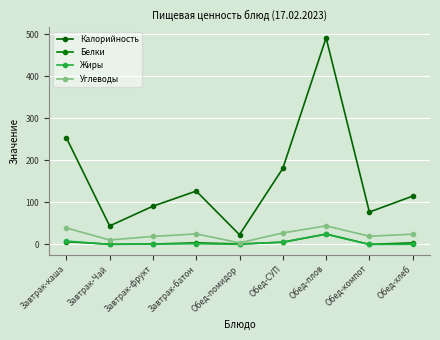

The value of Белки at Завтрак-батон is 0.9. True or false?

False